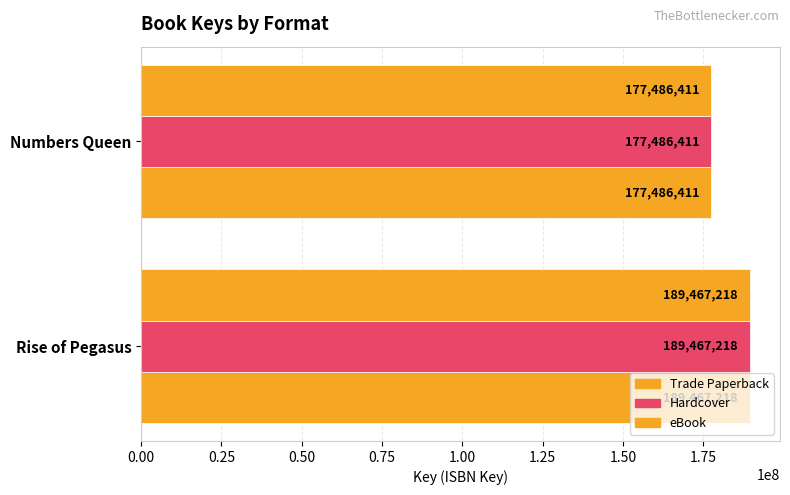

How many data points in eBook are less than 189467218?

1